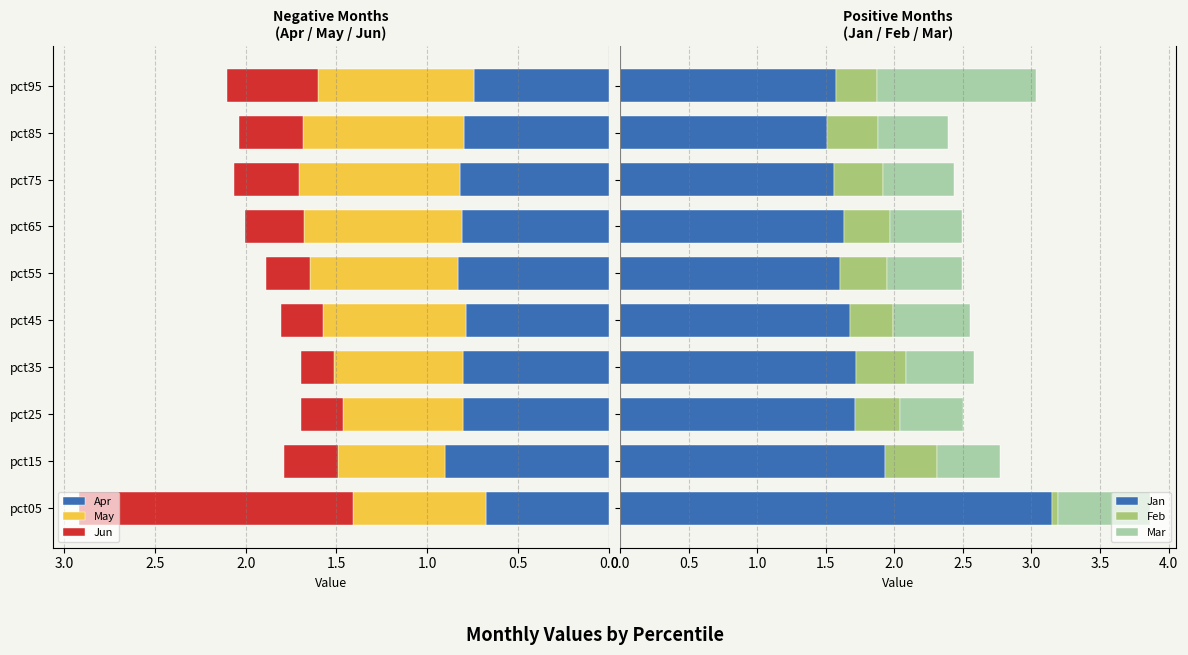

How many series are shown in this chart?

6